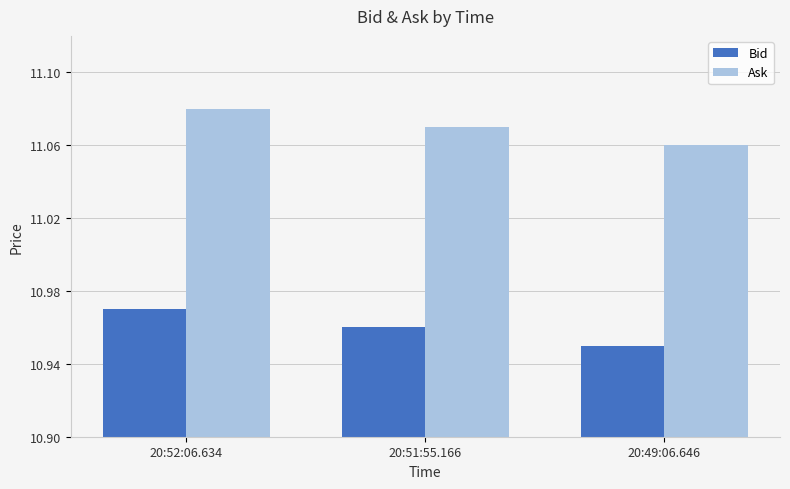

What is the total value across all series at 20:49:06.646?

22.0